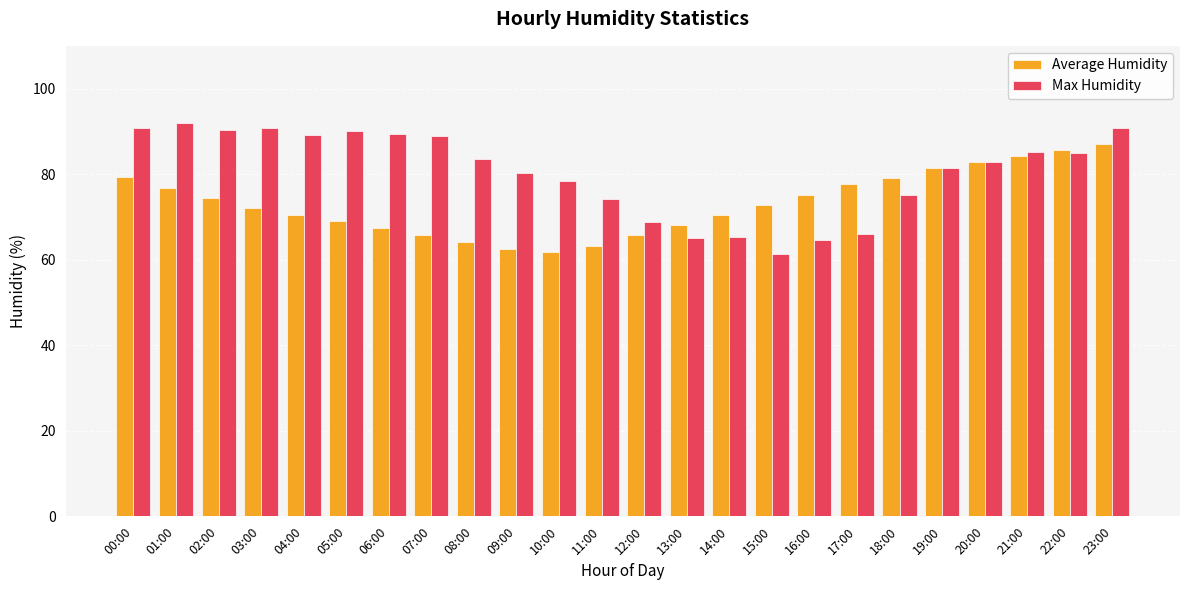

What is the highest value of the Max Humidity series?

92.0